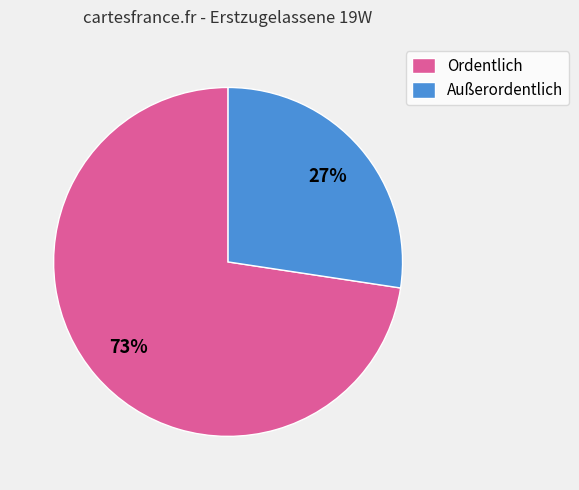

To the nearest percent, what portion does Außerordentlich represent?

27%